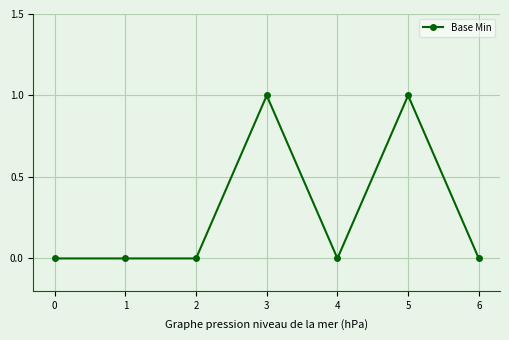

What is the value of the 4th point from the left?

1